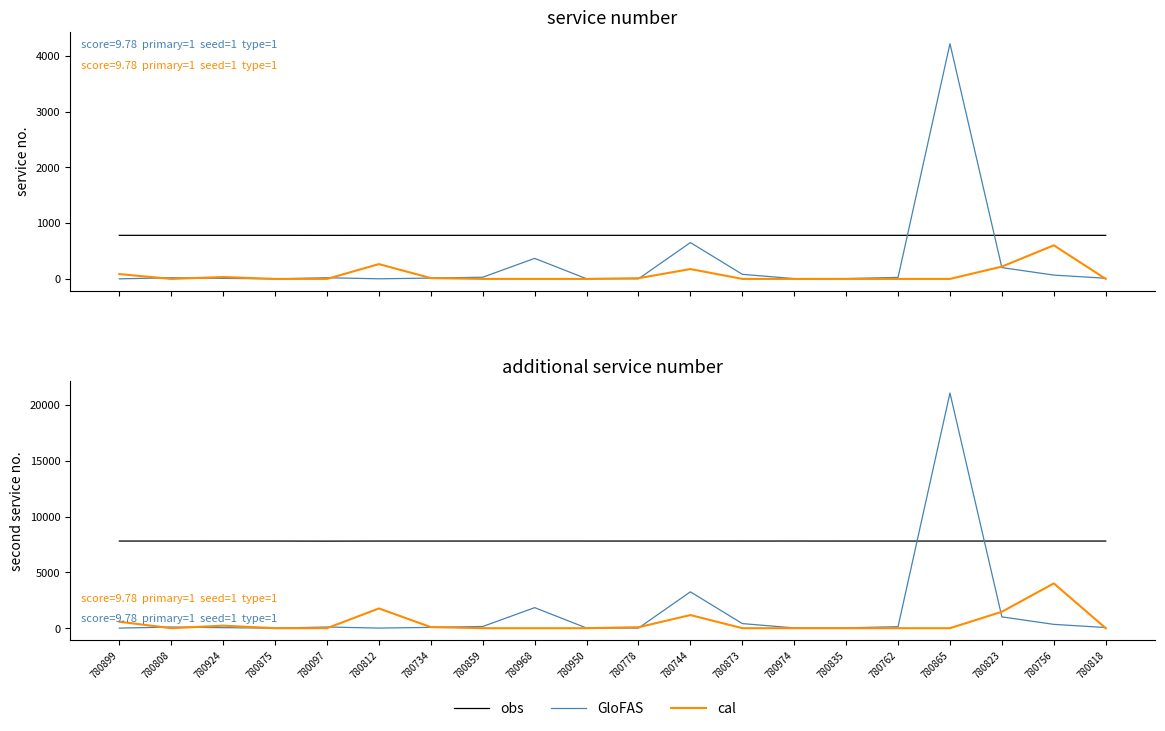

How many distinct data groups are displayed?

3